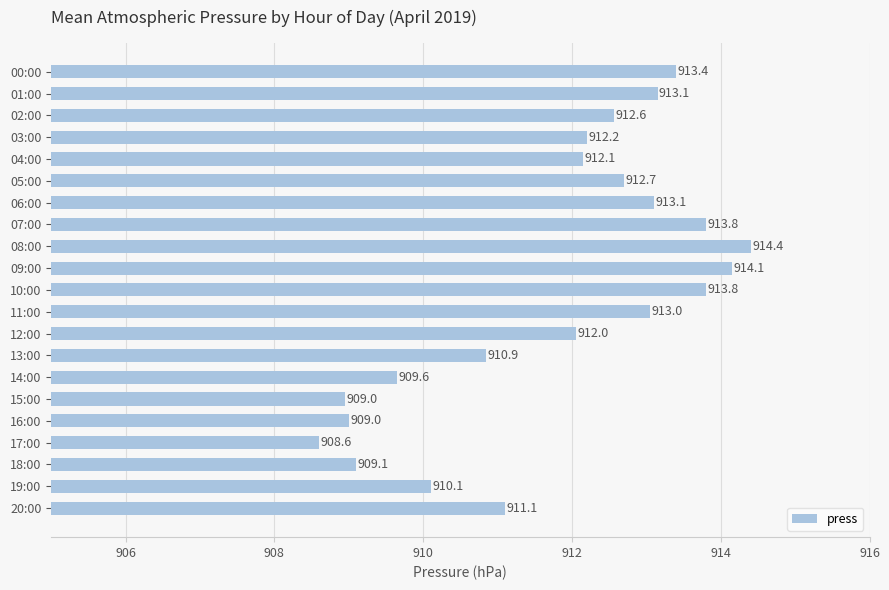

Is it true that the value at 19:00 is 910.1?

True